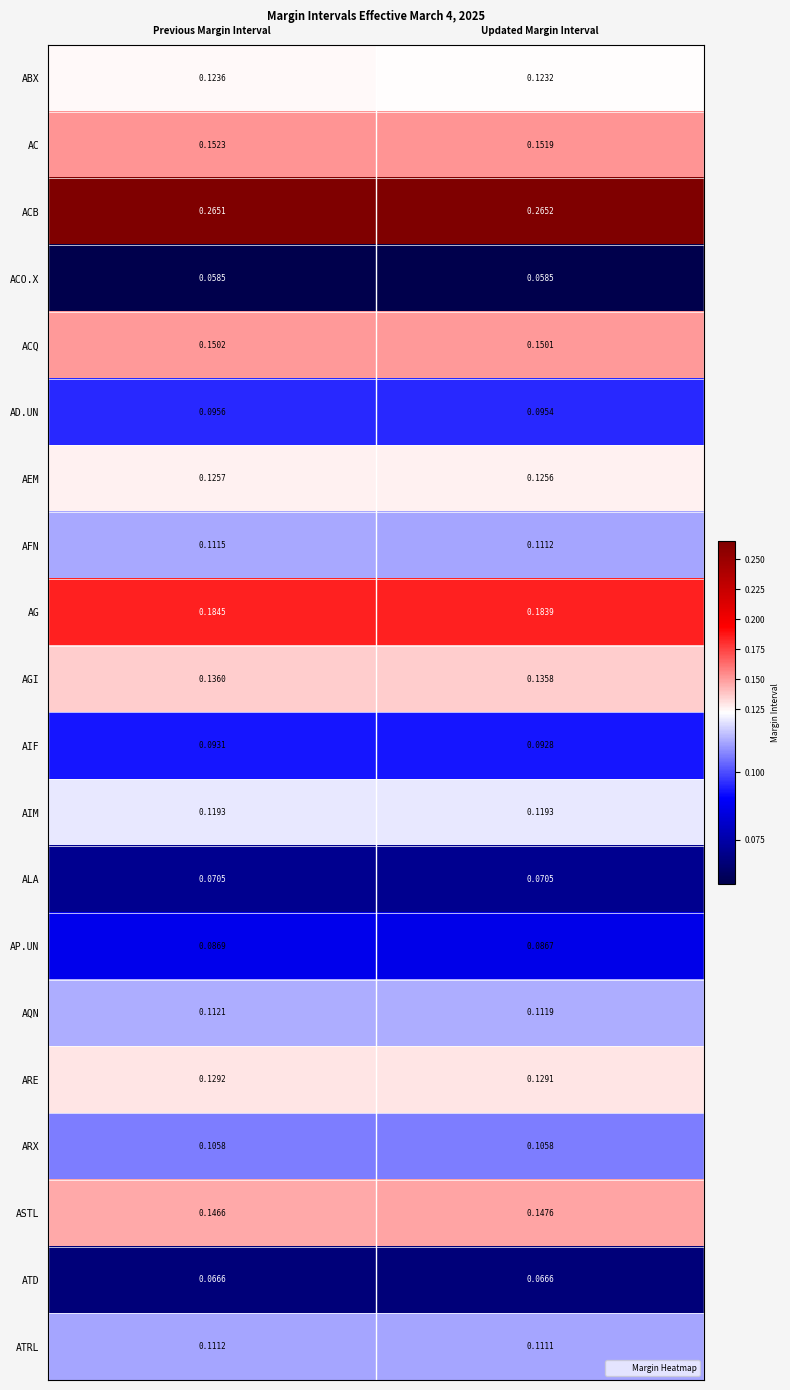

Which category has the highest value across all series?

Updated Margin Interval